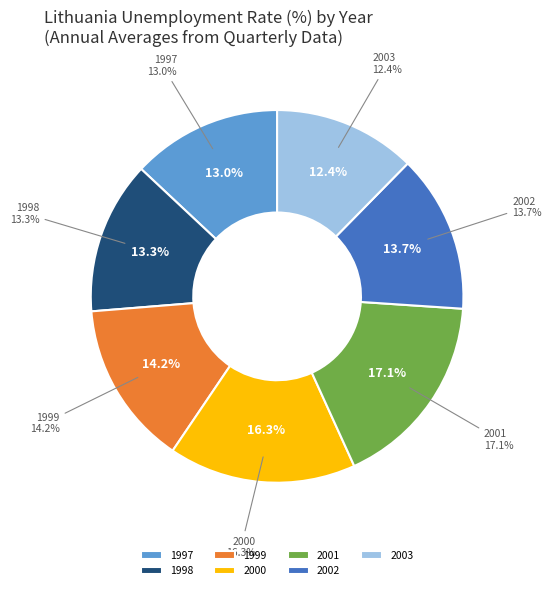

Is the sum of 1997-Q1 and 2003-Q3 greater than half?

No